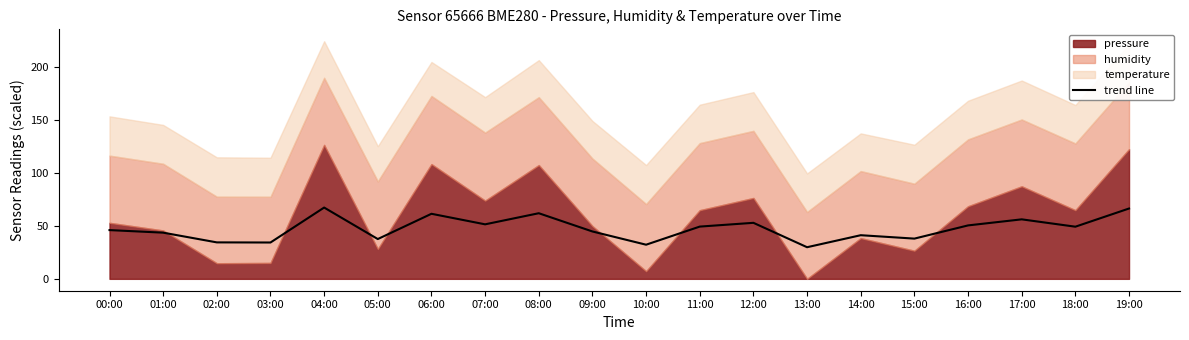

Is it true that trend line equals 74.7 at 00:00?

False